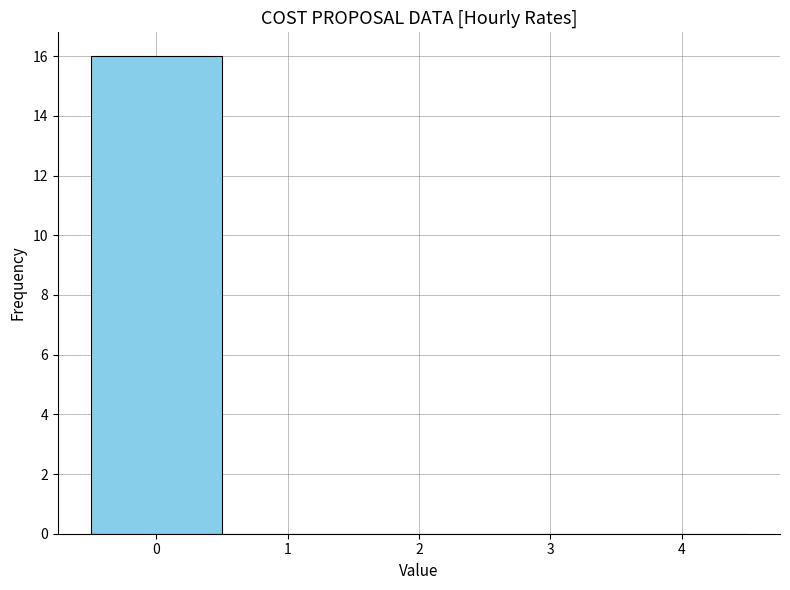

Reading left to right, list every bar in this chart as the range it spans on the x-axis followed by its height. The values are not printed on the chart, so give them approximately, as read against the axis.

-0.5 to 0.5: 16
0.5 to 1.5: 0
1.5 to 2.5: 0
2.5 to 3.5: 0
3.5 to 4.5: 0